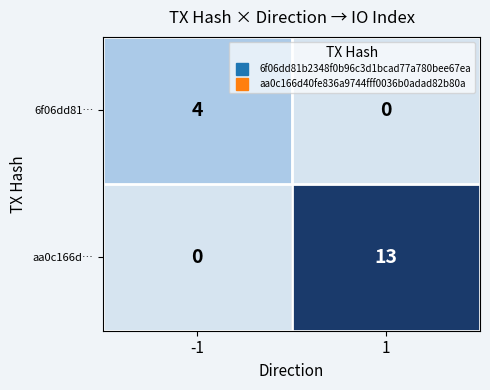

Which series has the largest range (max minus min)?

aa0c166d…